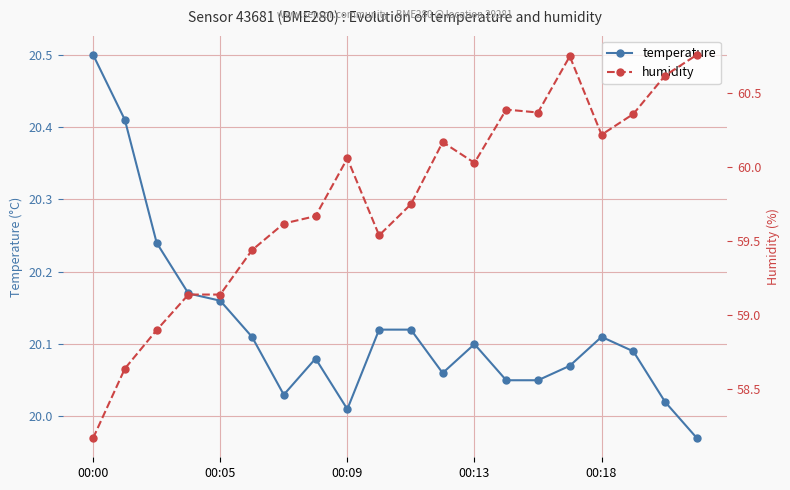

What is the sum of all temperature values?

402.5